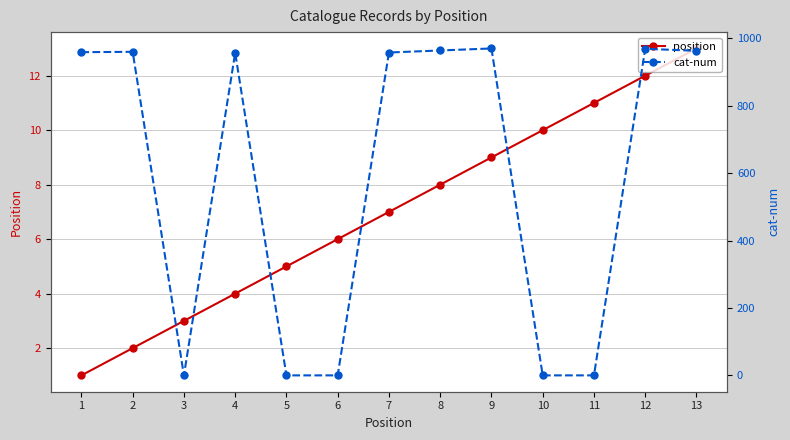

Reading left to right, extract all data points from this chart.

position: 1=1	2=2	3=3	4=4	5=5	6=6	7=7	8=8	9=9	10=10	11=11	12=12	13=13
cat-num: 1=959	2=960	3=0	4=957	5=0	6=0	7=958	8=964	9=970	10=0	11=0	12=969	13=963